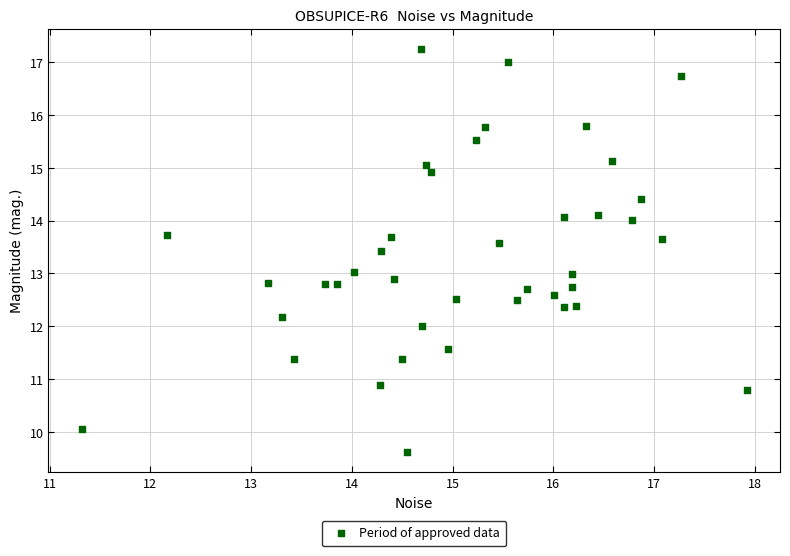

What is the range of Y values (max minus min)?

7.6